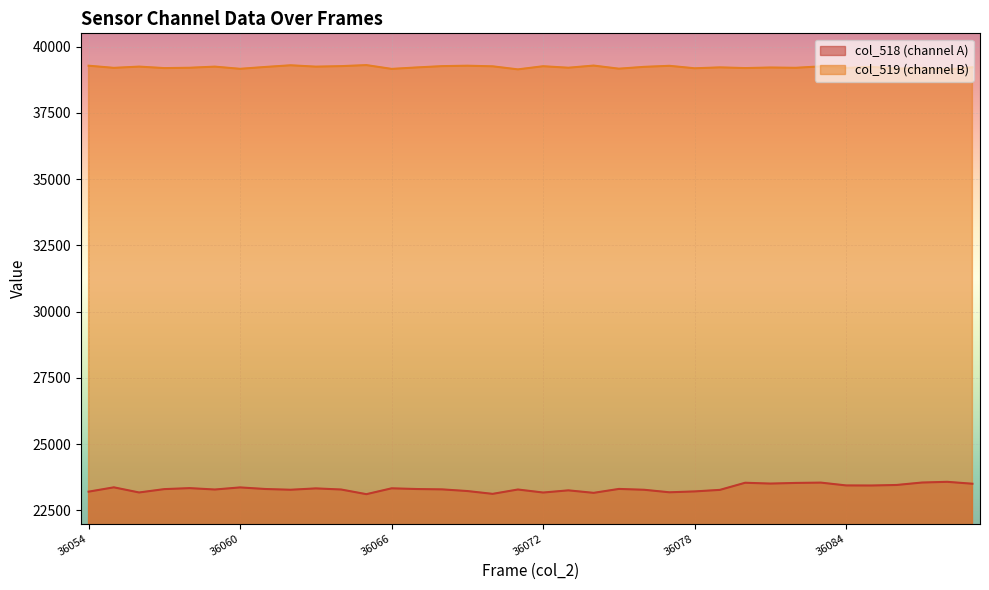

Reading right to left, transcribe all the data shown in this chart.

col_518: 23503	23575	23548	23456	23436	23439	23545	23533	23509	23540	23271	23213	23180	23275	23307	23159	23253	23171	23285	23121	23227	23290	23303	23330	23109	23285	23327	23276	23304	23364	23285	23337	23300	23173	23367	23204
col_519: 39218	39137	39187	39167	39235	39193	39253	39199	39210	39189	39215	39181	39274	39235	39166	39283	39202	39258	39140	39255	39278	39262	39213	39158	39301	39262	39243	39294	39231	39161	39243	39201	39188	39244	39197	39278